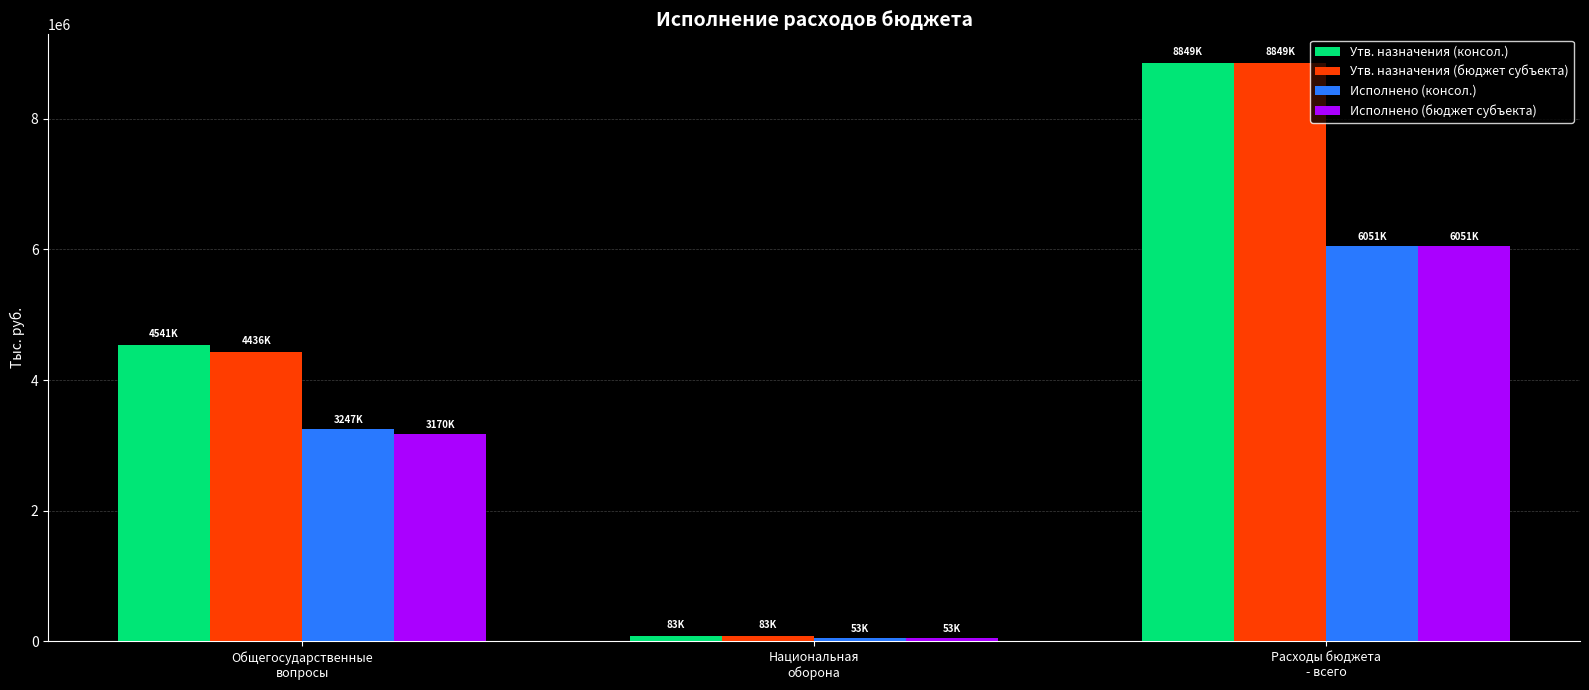

How many data points in Исполнено (бюджет субъекта) are above 3170340?

2